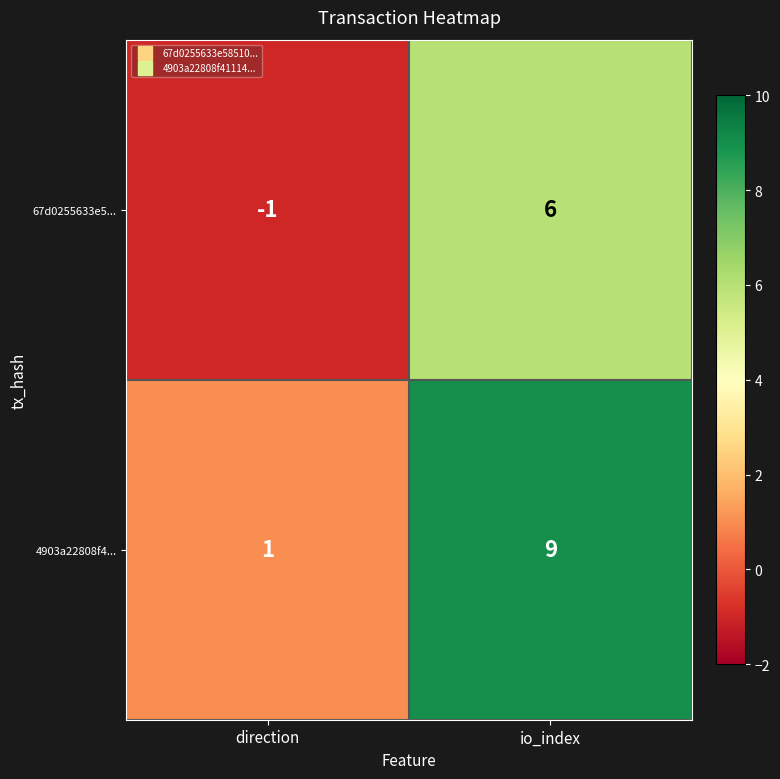

Reading left to right, what are all the values shown in this chart?

67d0255633e5...: direction=-1	io_index=6
4903a22808f4...: direction=1	io_index=9